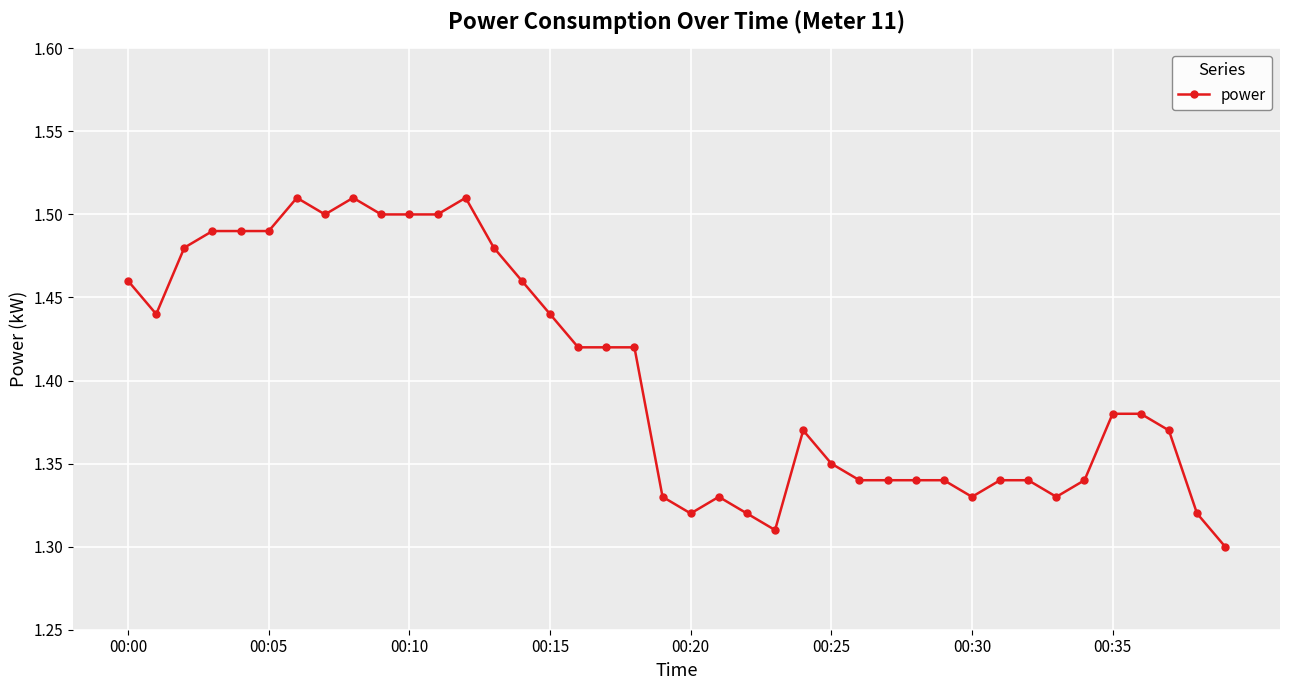

What is the sum of all values?

56.1